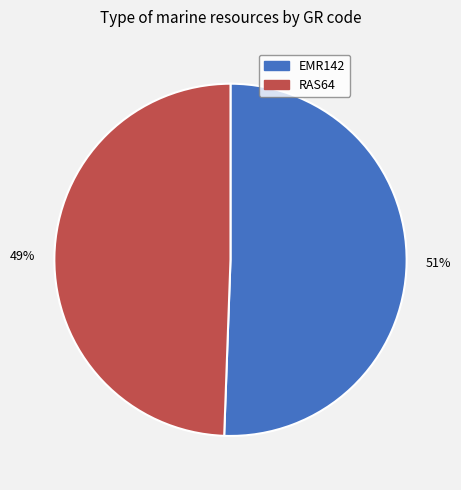

Approximately how many times larger is the value at EMR142 compared to RAS64?

1.0